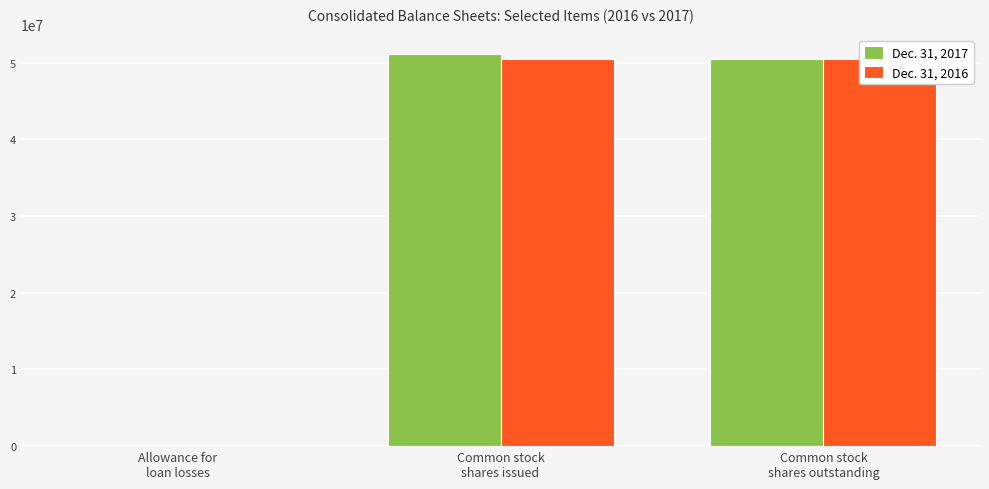

What are all the series names shown in the legend?

Dec. 31, 2017, Dec. 31, 2016